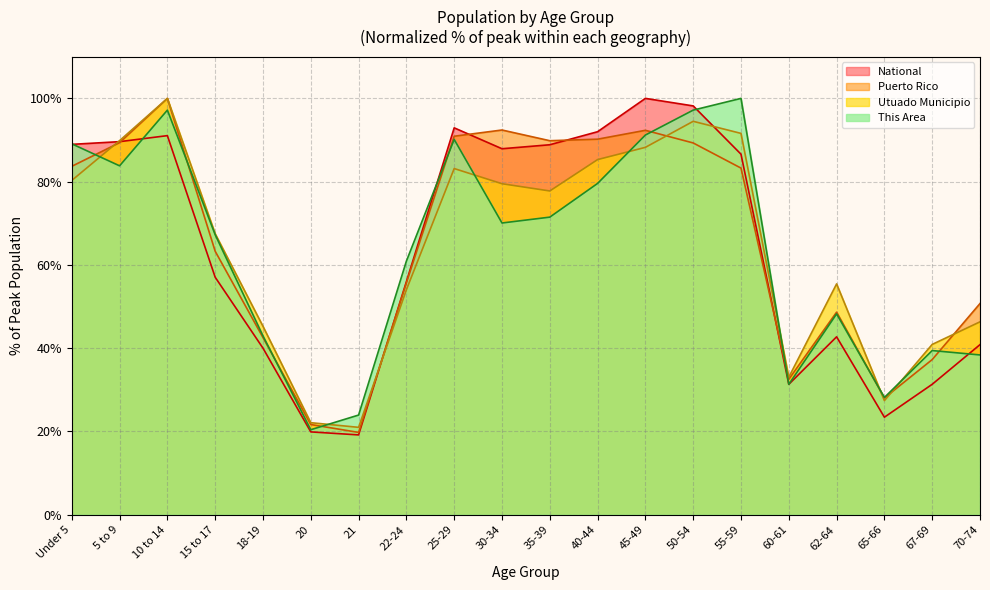

At which label does Puerto Rico reach its peak?

10 to 14